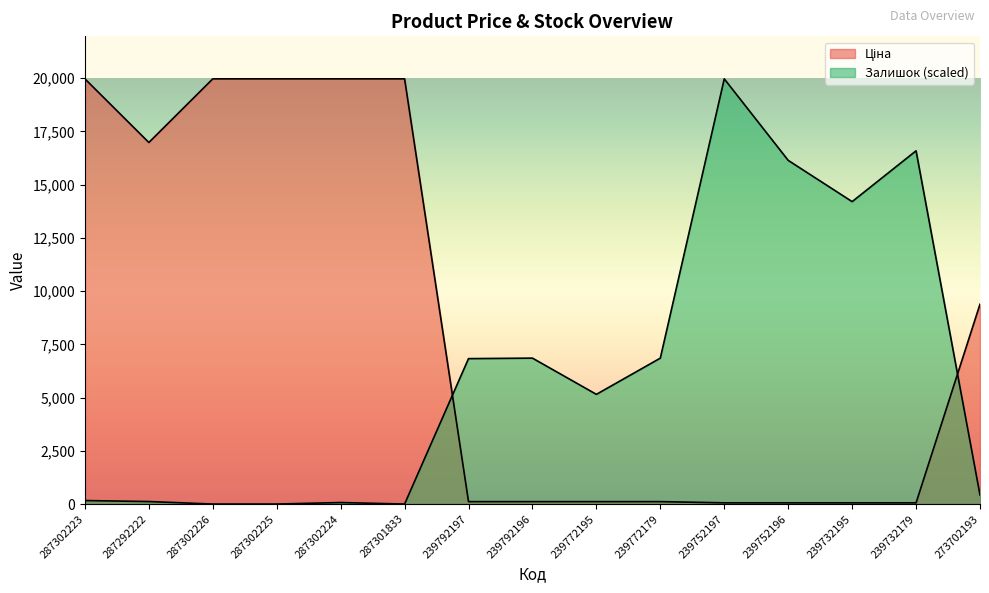

How many data points in Ціна are less than 114?

4